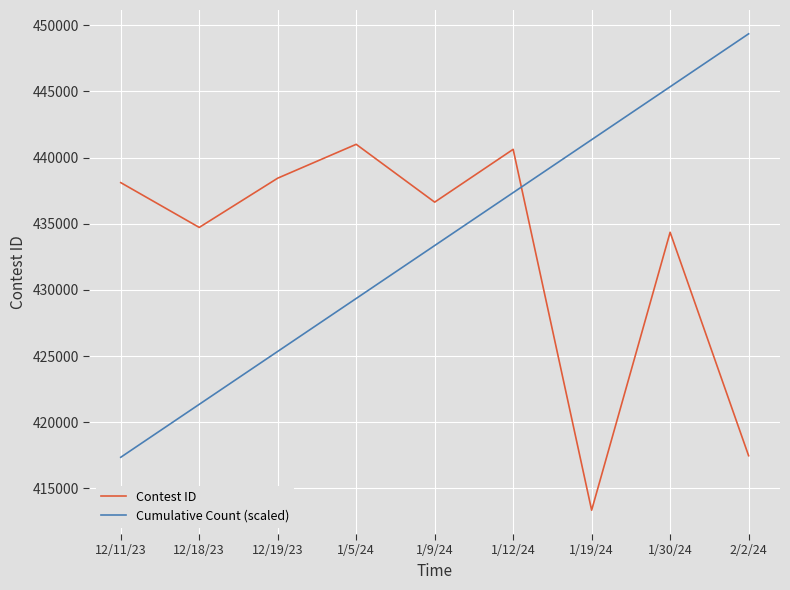

How many interior local valleys does the Contest ID series have?

3